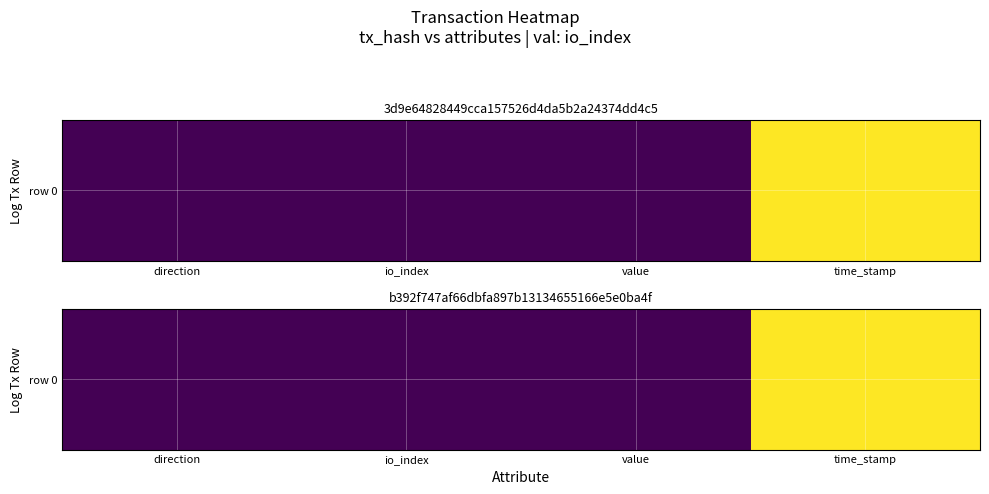

The chart shows a value of 0.0 at value. True or false?

False